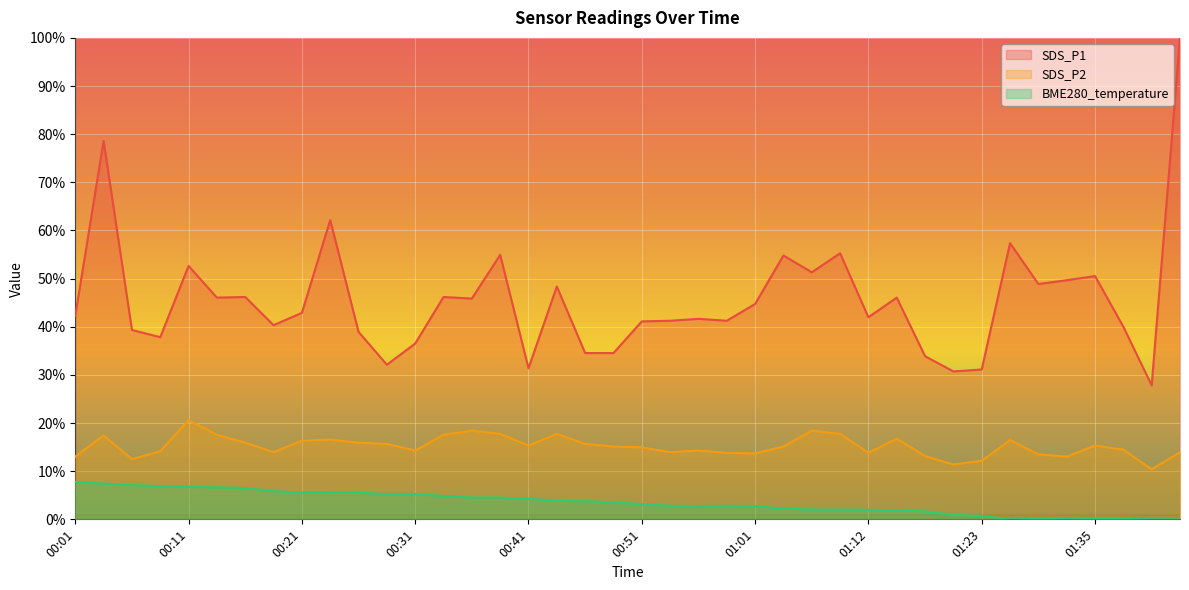

The value of SDS_P1 at 01:01 is 77.2. True or false?

False